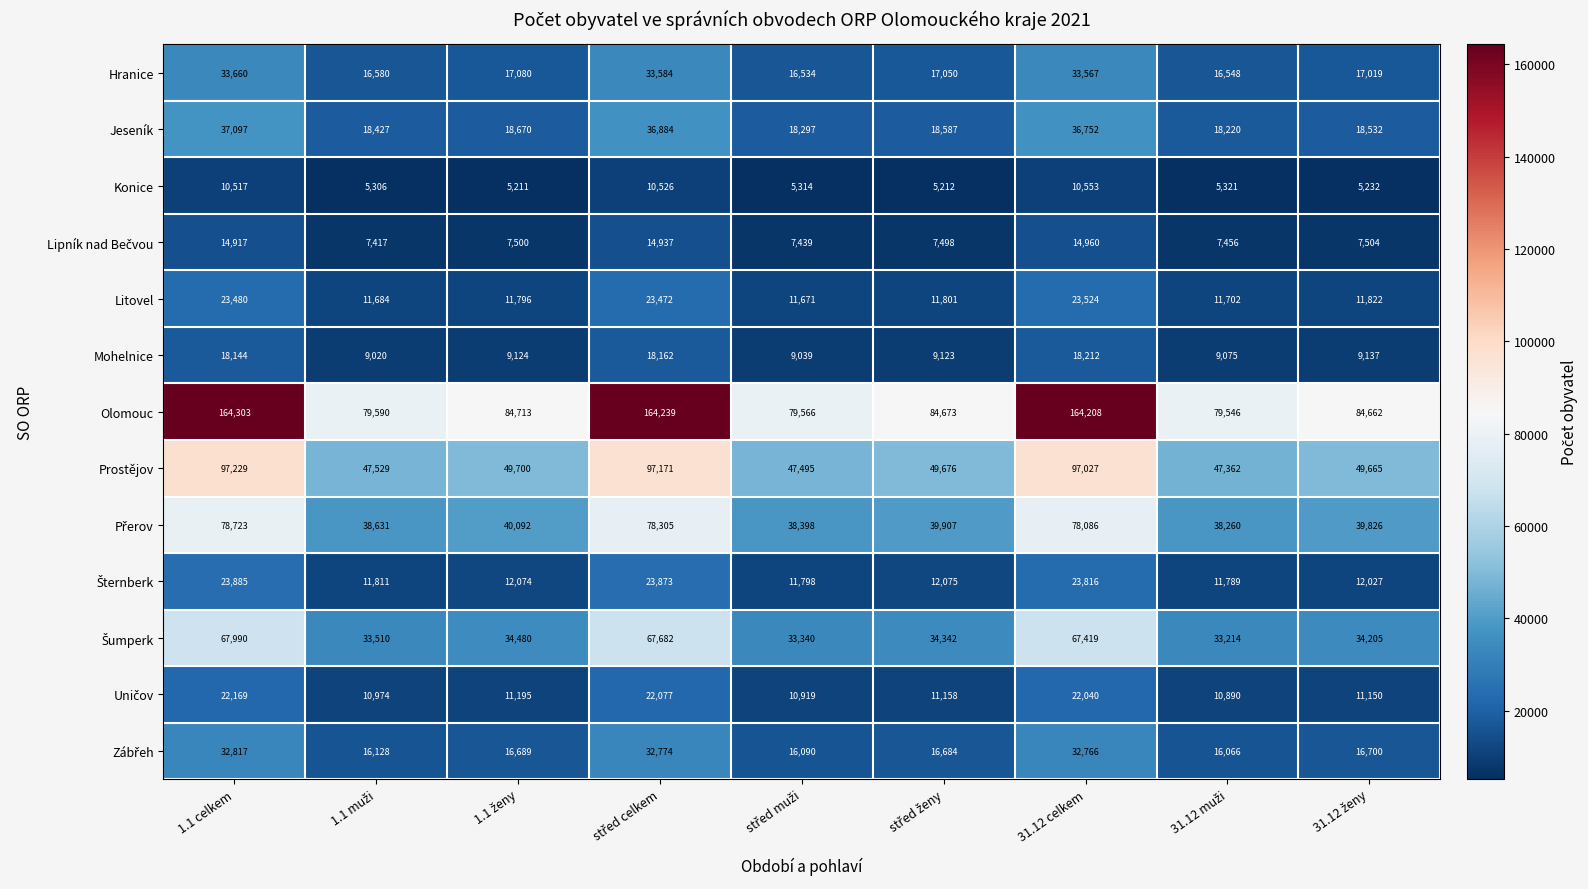

True or false: Mohelnice has a value of 8910 at 31.12 celkem.

False